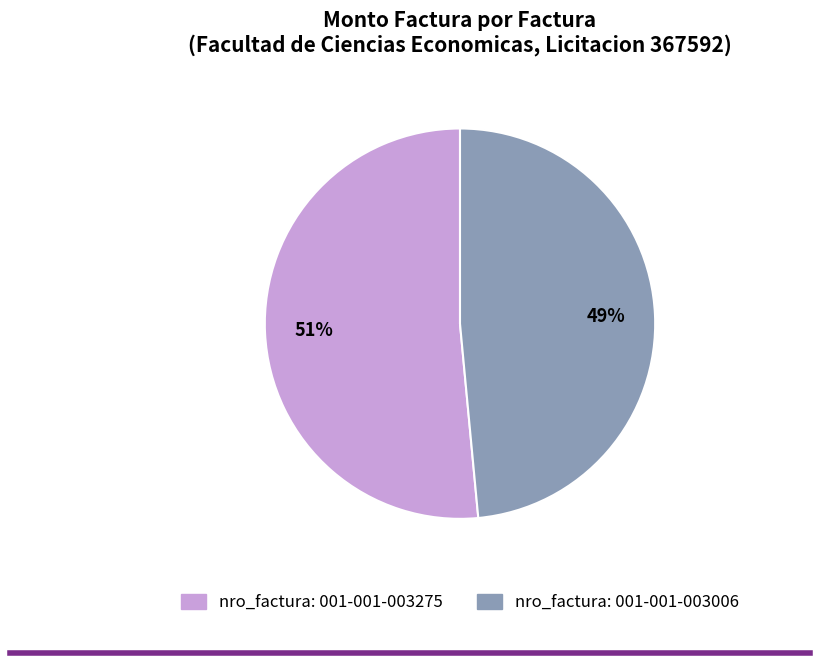

Does nro_factura: 001-001-003006 account for over 50% of the chart?

No